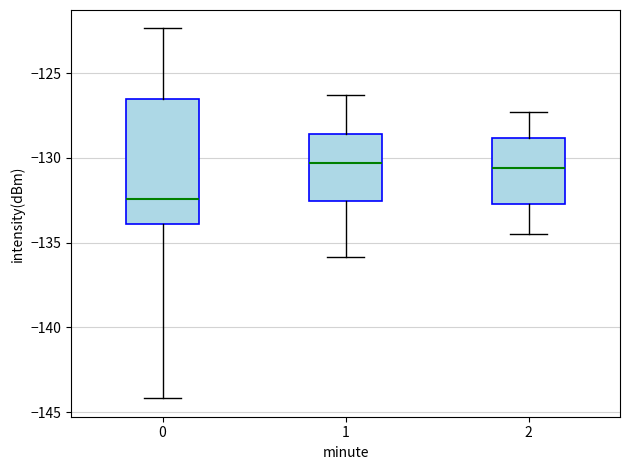

Reading left to right, transcribe this box plot: for each box, give where its median line is, the range the box spans, and where its two whiskers end, as read against the y-axis. The values are not printed on the chart, so give them approximately, as read against the axis.

0: median -132.5, box -134.0 to -126.5, whiskers -144.0 to -122.5
1: median -130.5, box -132.5 to -128.5, whiskers -136.0 to -126.5
2: median -130.5, box -132.5 to -129.0, whiskers -134.5 to -127.5